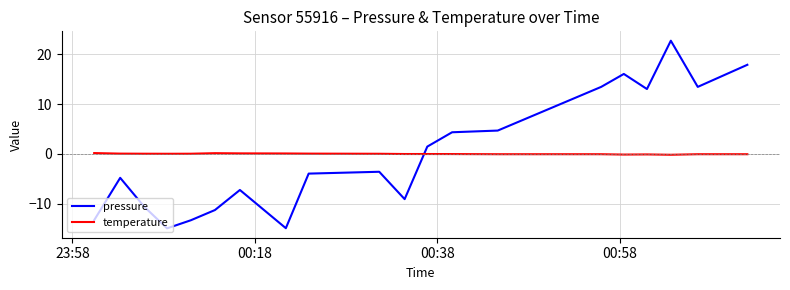

Which series has the widest spread of values?

pressure